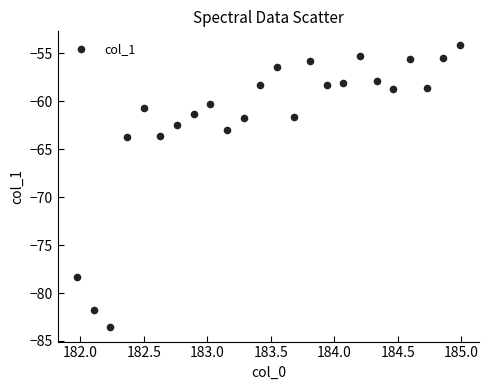

What is the range of Y values (max minus min)?

29.4